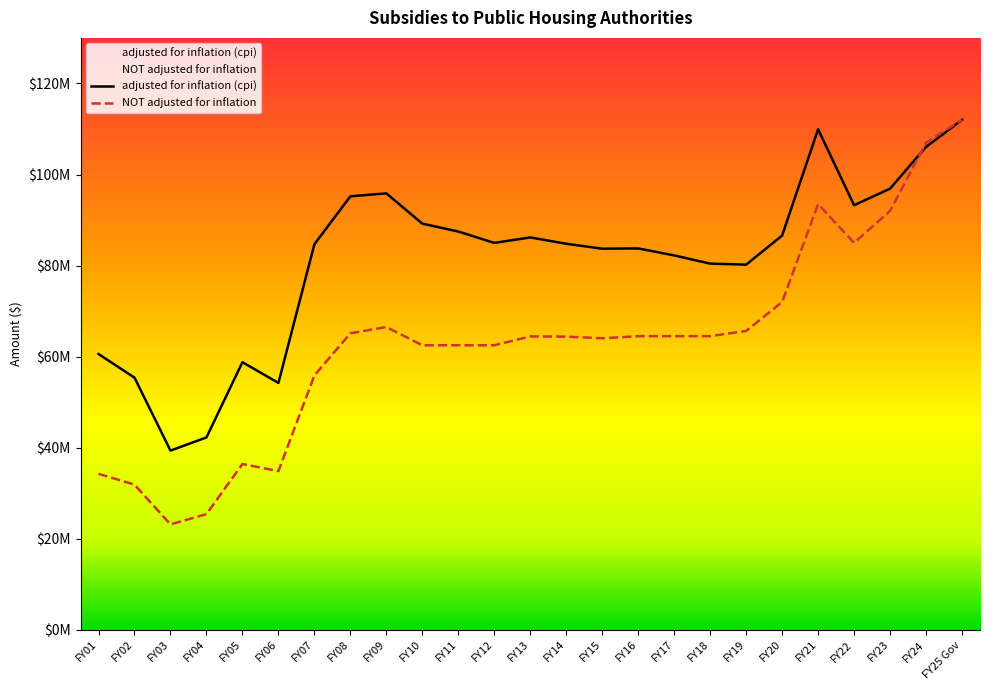

True or false: adjusted for inflation (cpi) and NOT adjusted for inflation cross at least once.

True